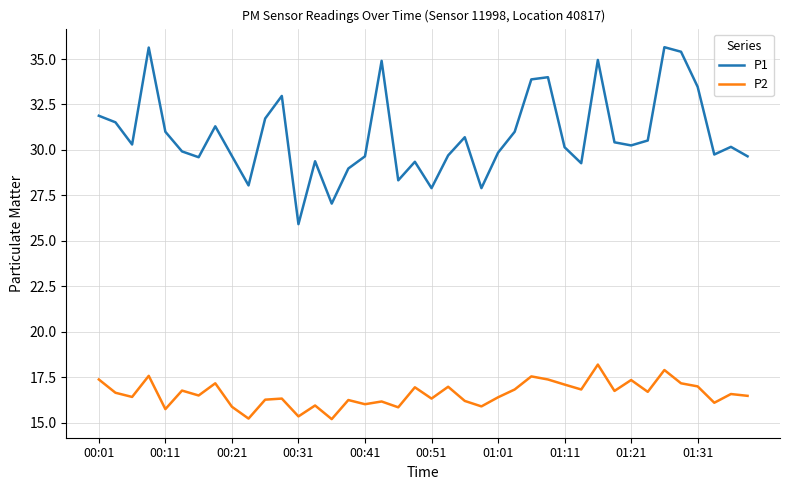

True or false: P1 and P2 intersect in this chart.

False